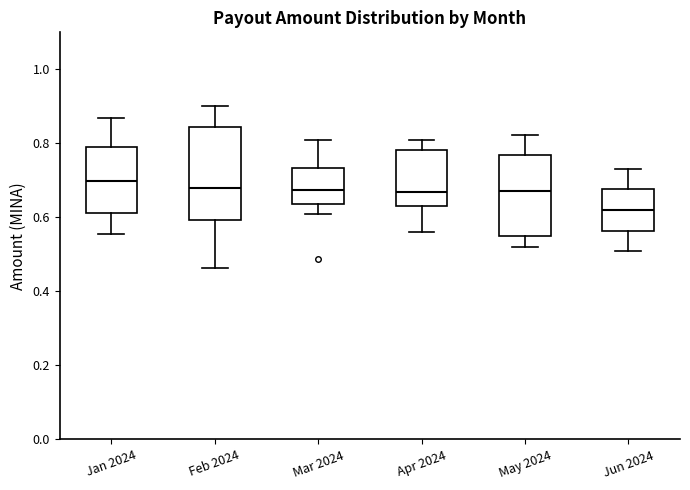

Reading left to right, transcribe this box plot: for each box, give where its median line is, the range the box spans, and where its two whiskers end, as read against the y-axis. The values are not printed on the chart, so give them approximately, as read against the axis.

Jan 2024: median 0.70, box 0.62 to 0.80, whiskers 0.56 to 0.86
Feb 2024: median 0.68, box 0.60 to 0.84, whiskers 0.46 to 0.90
Mar 2024: median 0.68, box 0.64 to 0.74, whiskers 0.60 to 0.80
Apr 2024: median 0.66, box 0.64 to 0.78, whiskers 0.56 to 0.80
May 2024: median 0.68, box 0.56 to 0.76, whiskers 0.52 to 0.82
Jun 2024: median 0.62, box 0.56 to 0.68, whiskers 0.50 to 0.74